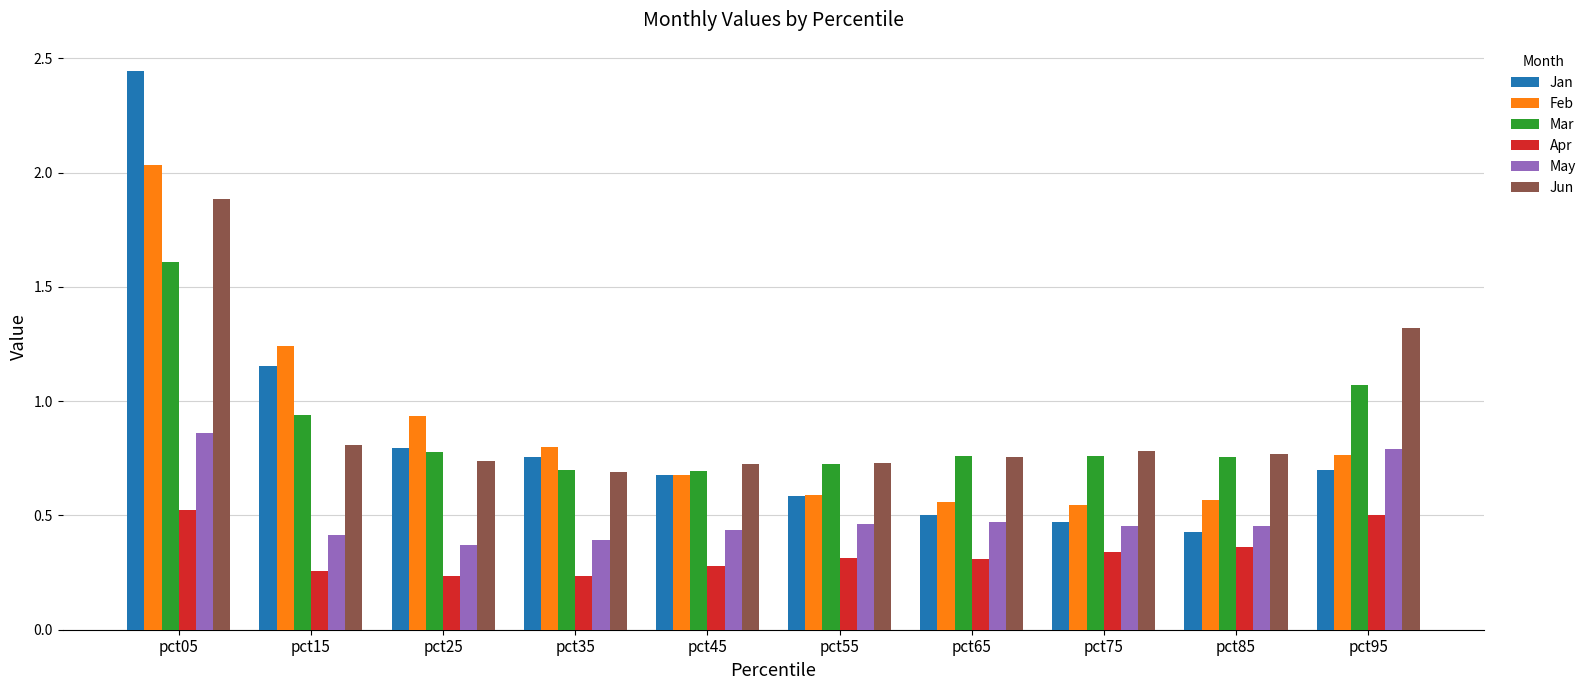

Rank the series by their maximum value, from lowest to highest.

Apr, May, Mar, Jun, Feb, Jan